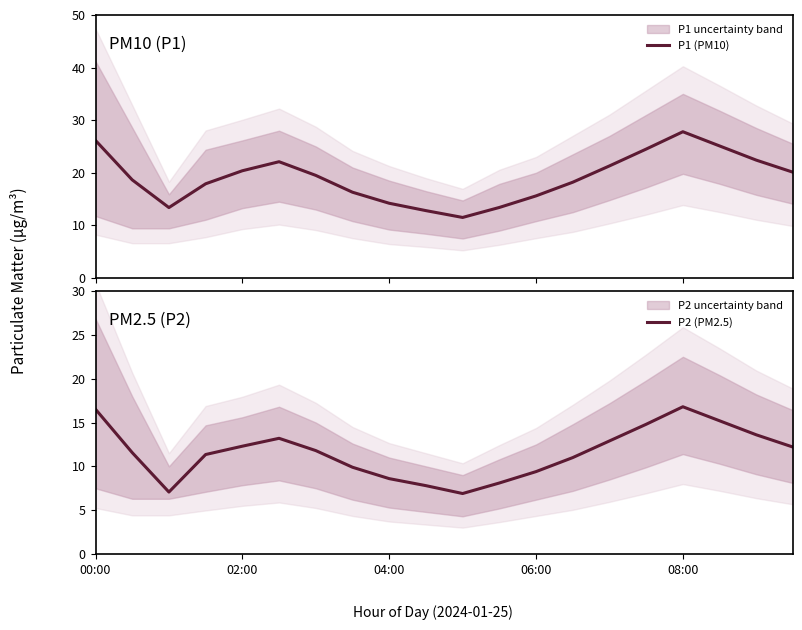

Does the chart have visible grid lines?

No